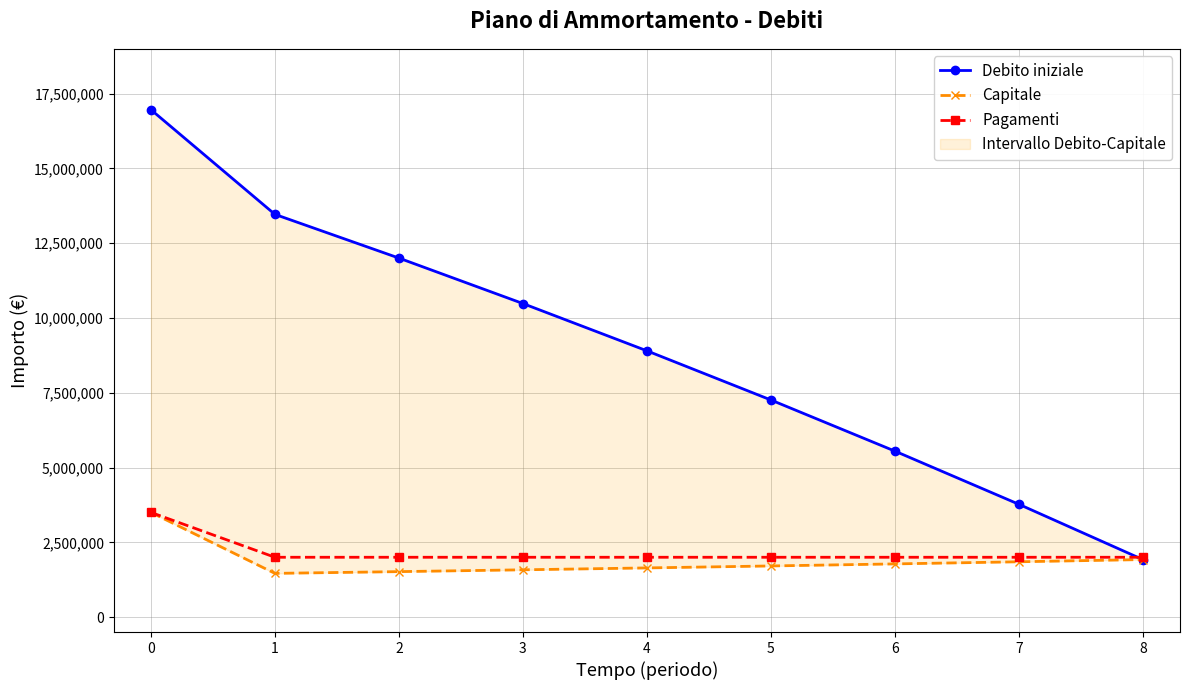

True or false: Pagamenti and Debito iniziale intersect in this chart.

True